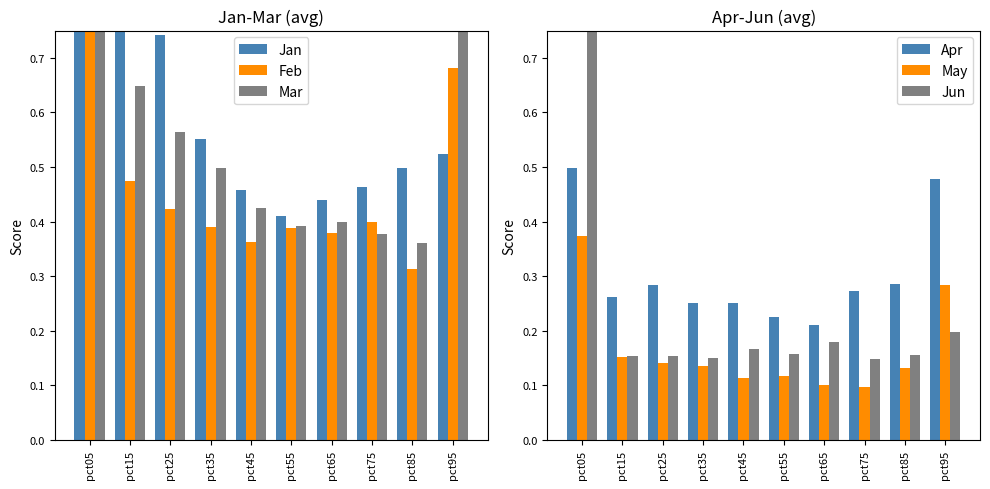

At how many categories does at least one series exceed 0?

10